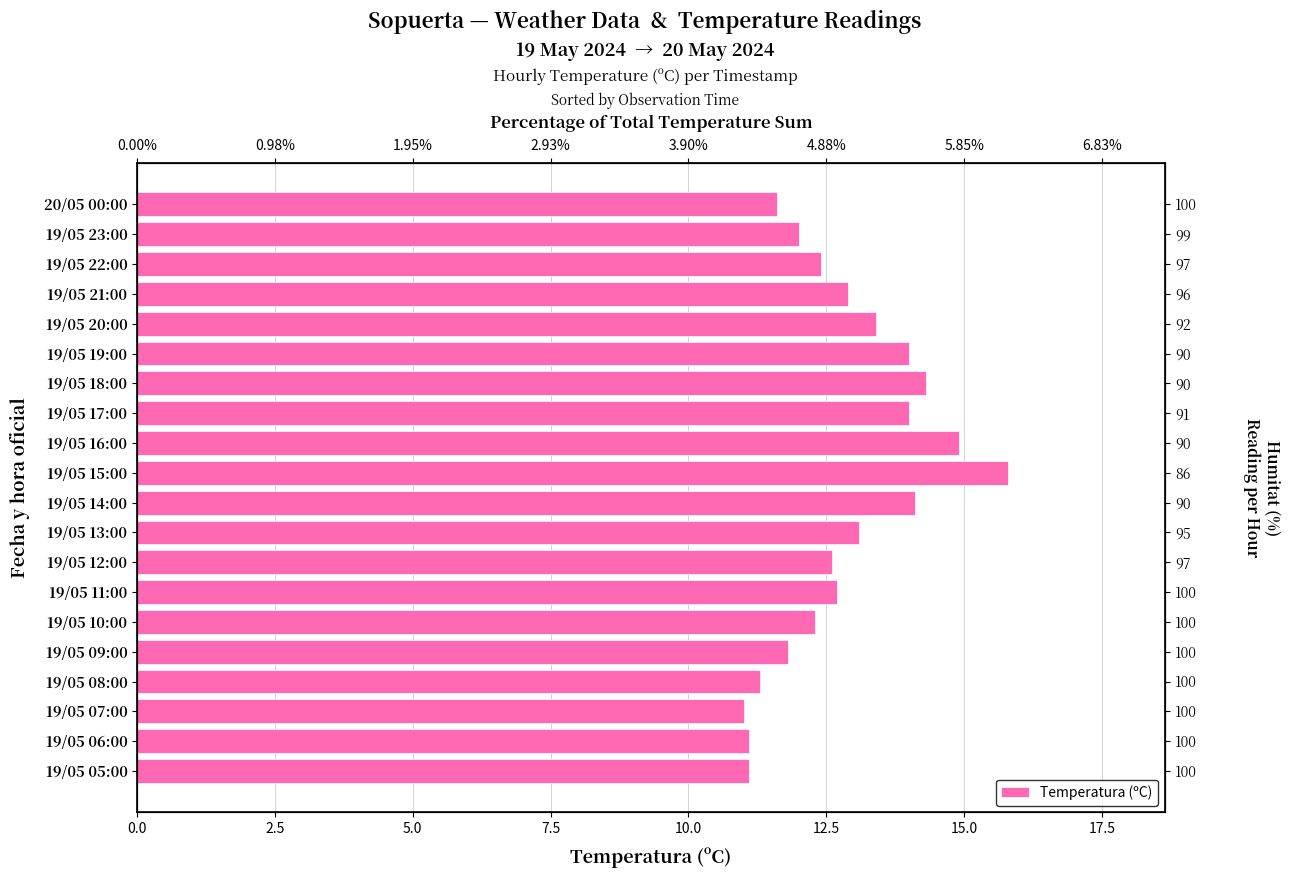

Does the chart contain stacked bars?

No